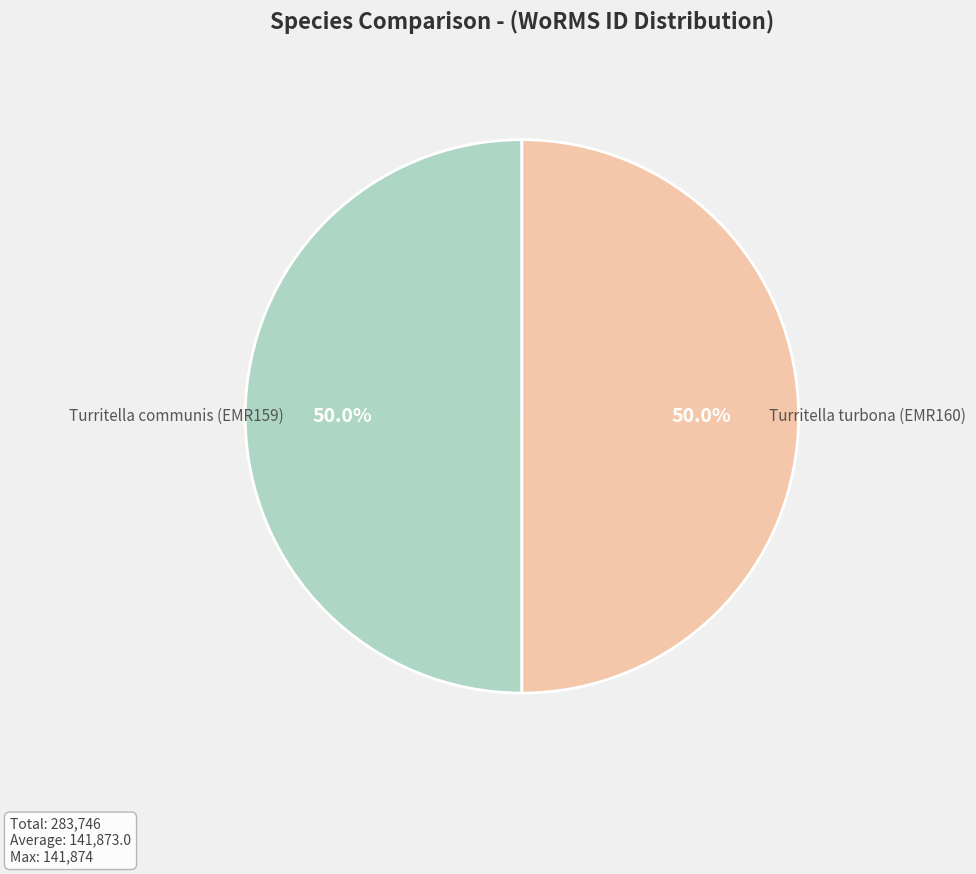

What percentage is the Turritella communis (EMR159) slice, to the nearest percent?

50%